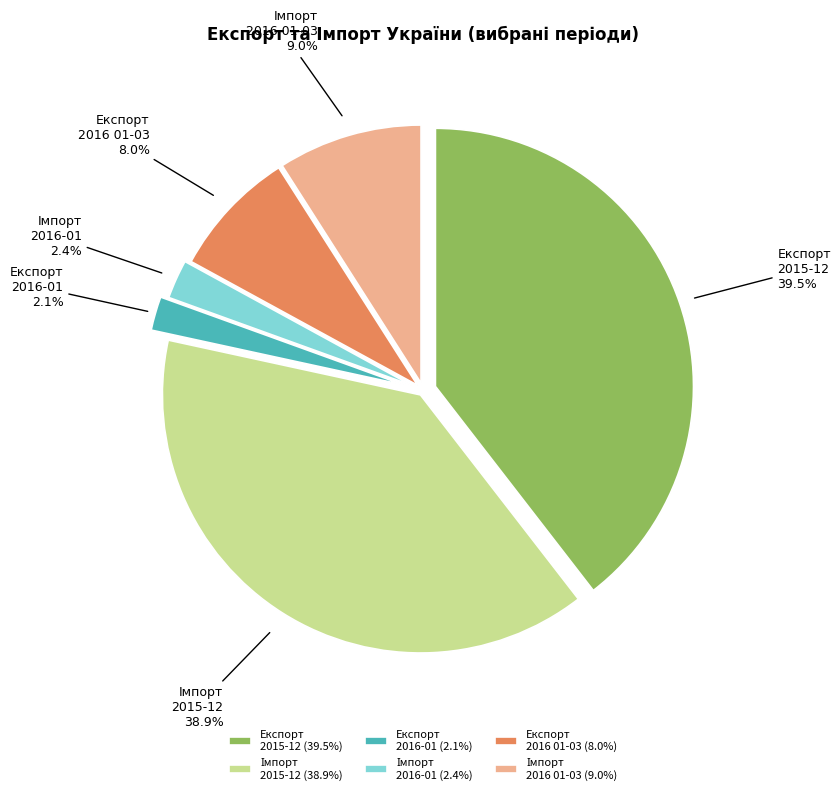

Is there a majority slice in this chart?

No